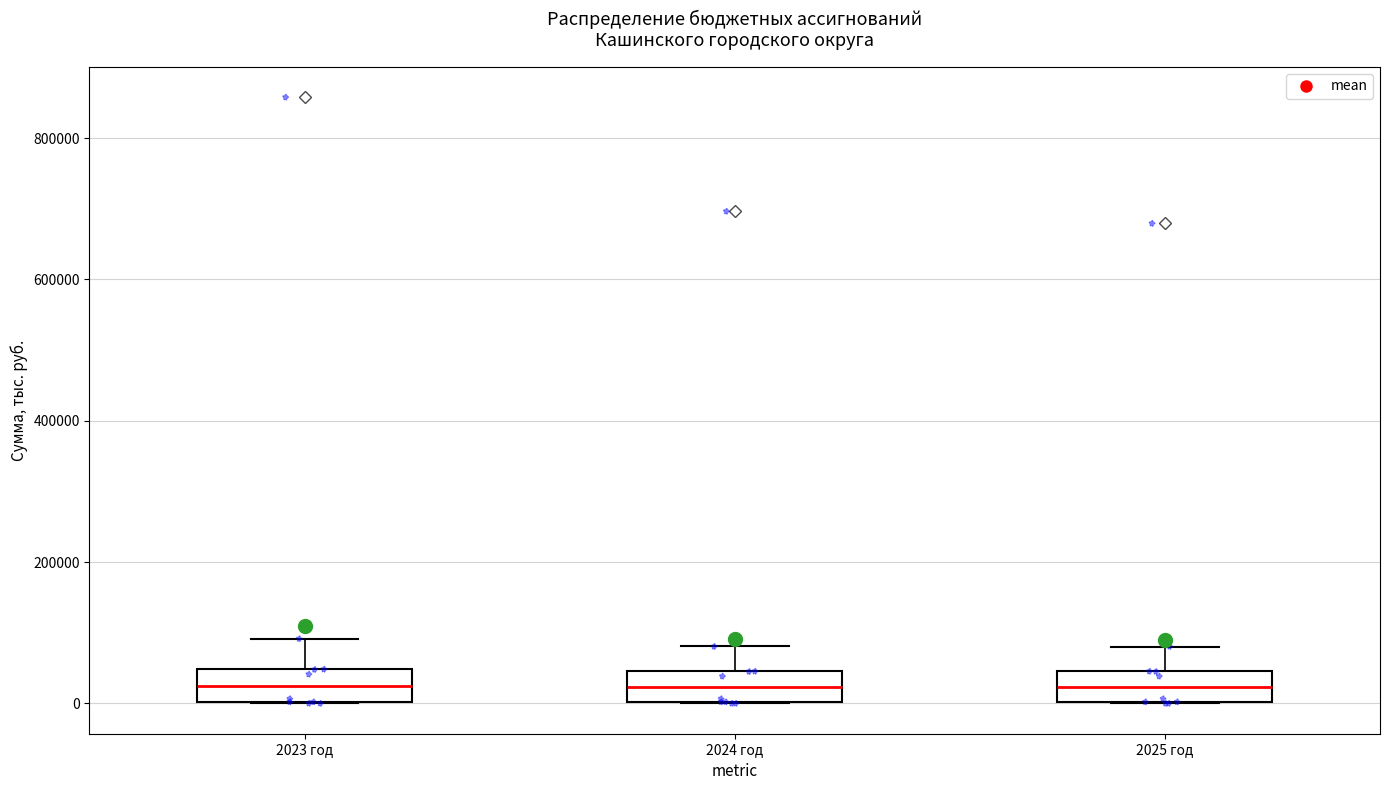

Reading left to right, transcribe this box plot: for each box, give where its median line is, the range the box spans, and where its two whiskers end, as read against the y-axis. The values are not printed on the chart, so give them approximately, as read against the axis.

2023 год: median 20000, box 0 to 40000, whiskers 0 to 100000
2024 год: median 20000, box 0 to 40000, whiskers 0 to 80000
2025 год: median 20000, box 0 to 40000, whiskers 0 to 80000